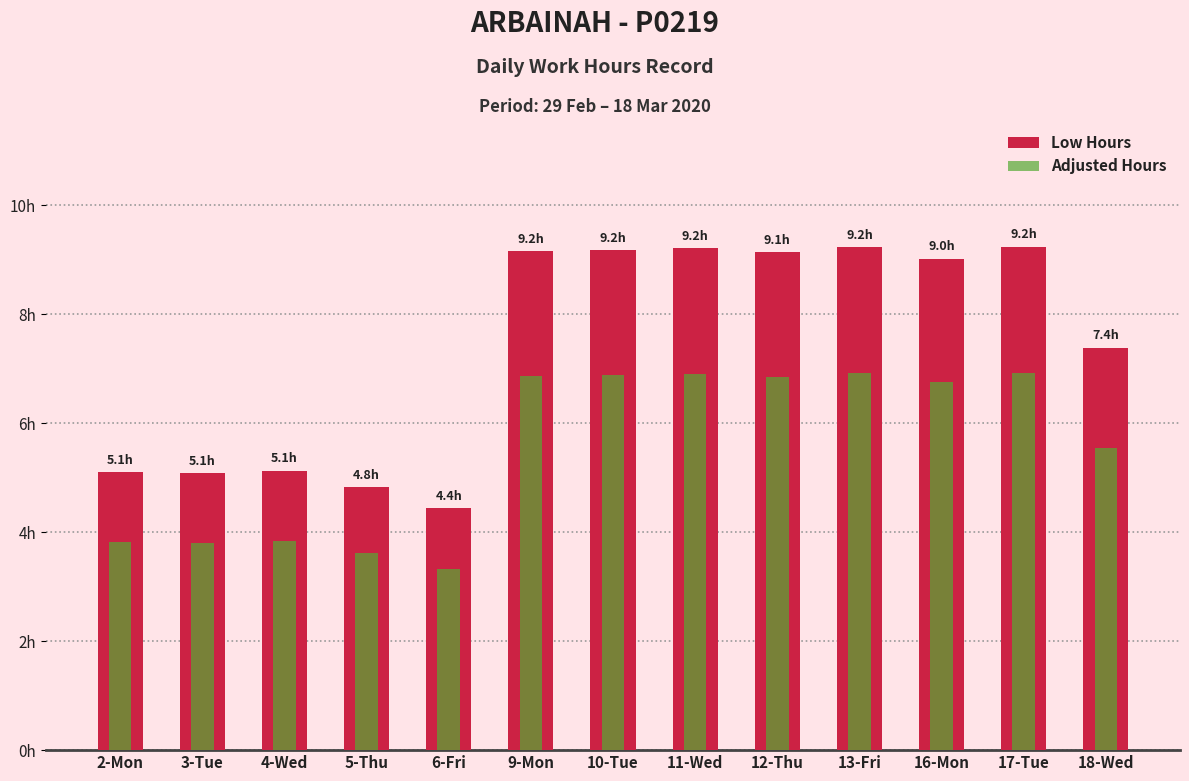

At which category does the chart reach its minimum across all series?

6-Fri